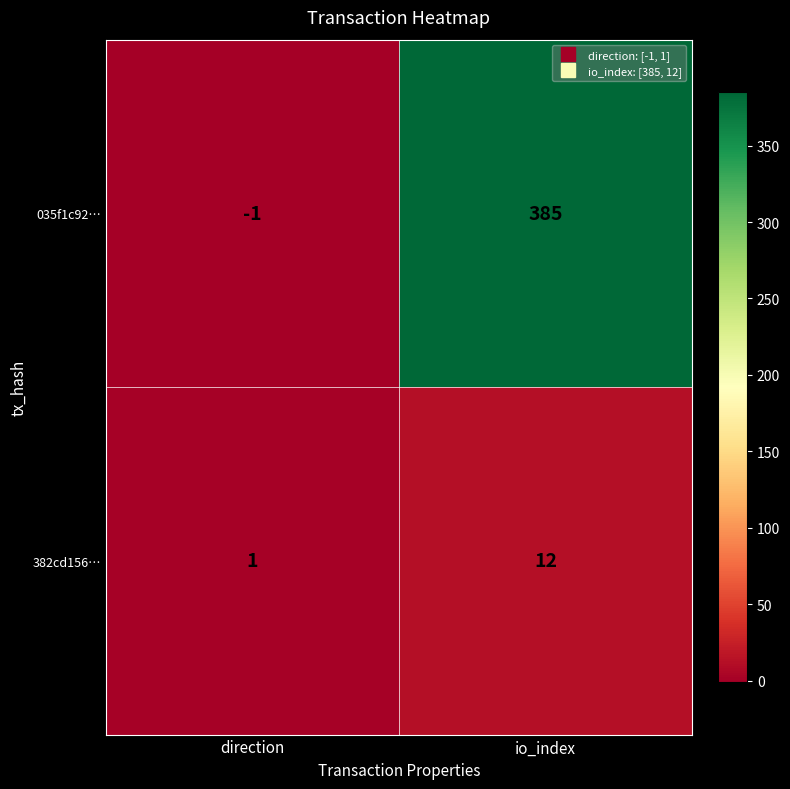

Rank the series by their maximum value, from highest to lowest.

row_0, row_1